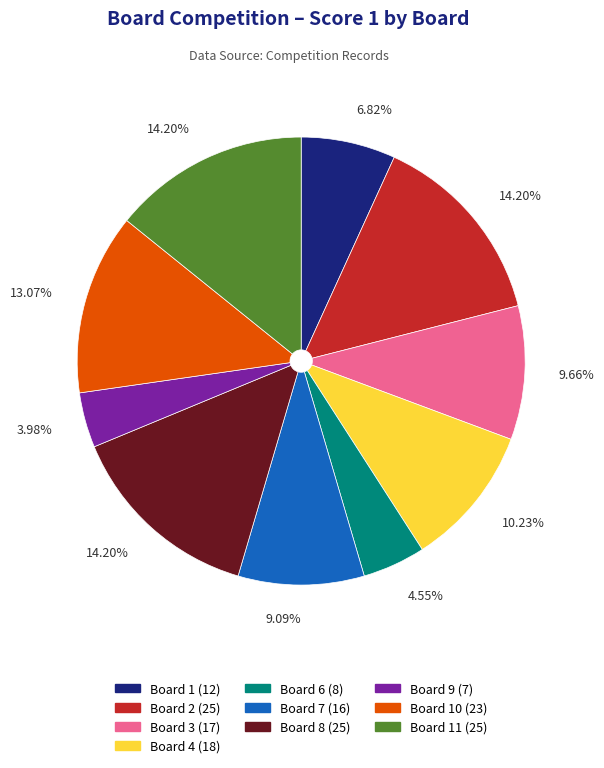

Is there any slice that represents more than half of the pie?

No